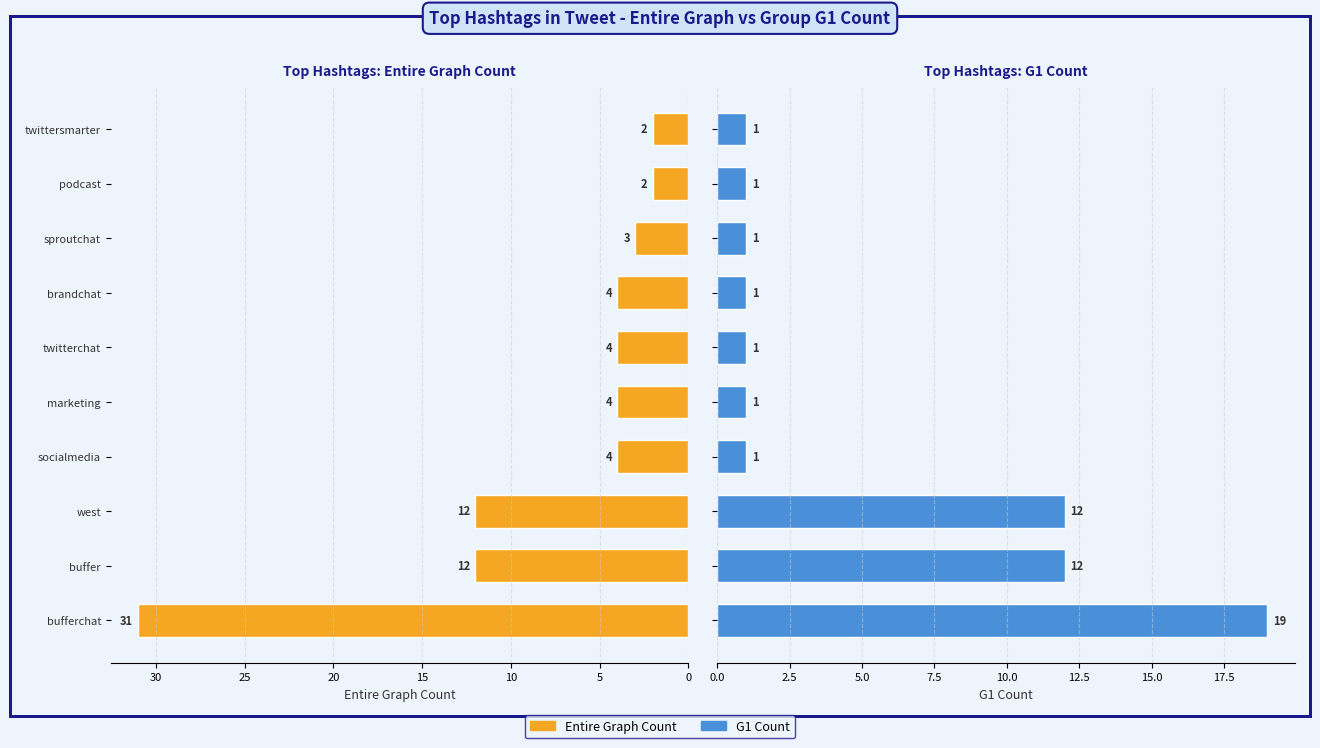

Between brandchat and sproutchat, which series saw the biggest shift?

Entire Graph Count